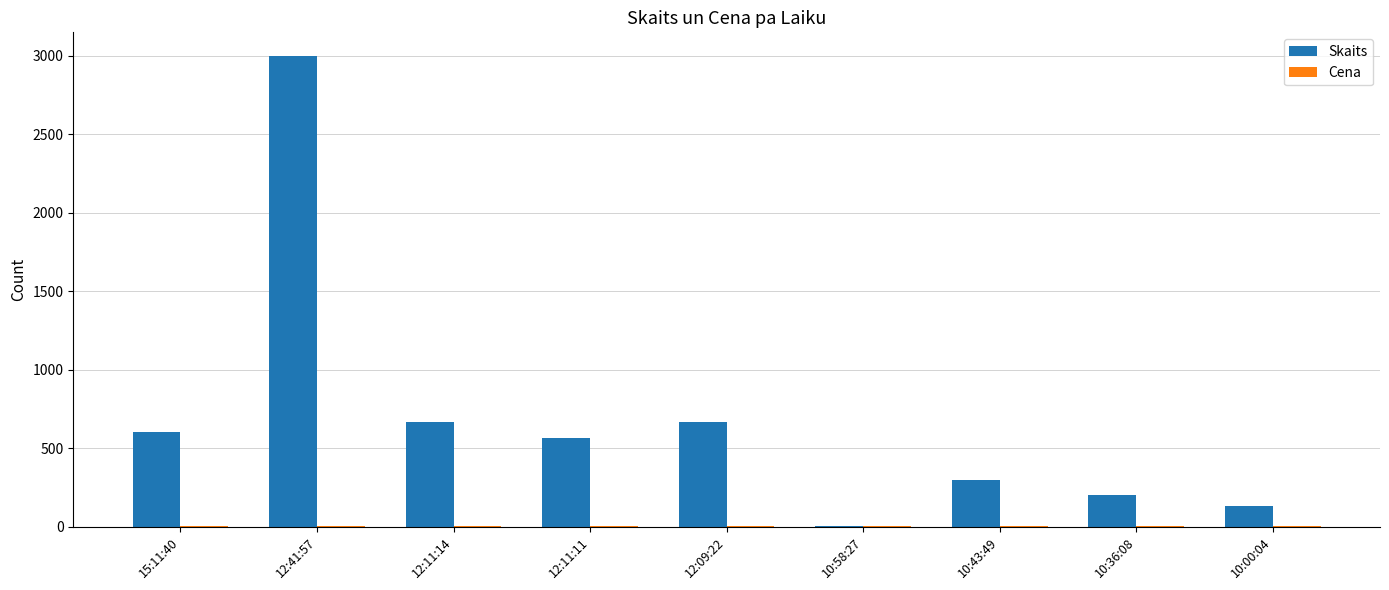

Which series changed the most between 12:11:11 and 10:00:04?

Skaits